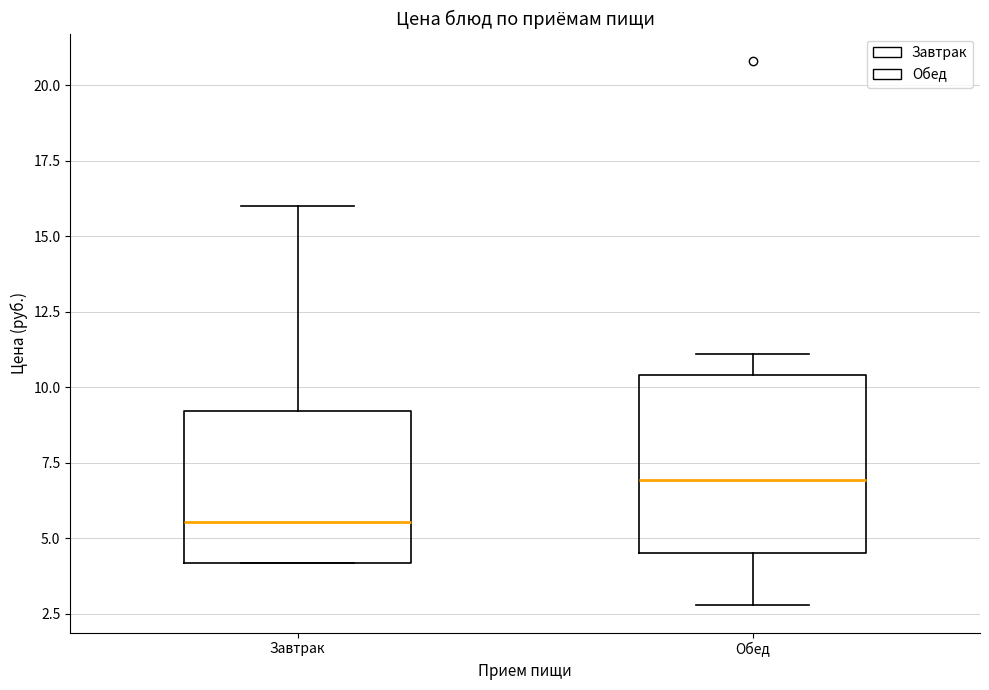

Reading left to right, transcribe this box plot: for each box, give where its median line is, the range the box spans, and where its two whiskers end, as read against the y-axis. The values are not printed on the chart, so give them approximately, as read against the axis.

Завтрак: median 5.5, box 4.0 to 9.0, whiskers 4.0 to 16.0
Обед: median 7.0, box 4.5 to 10.5, whiskers 3.0 to 11.0